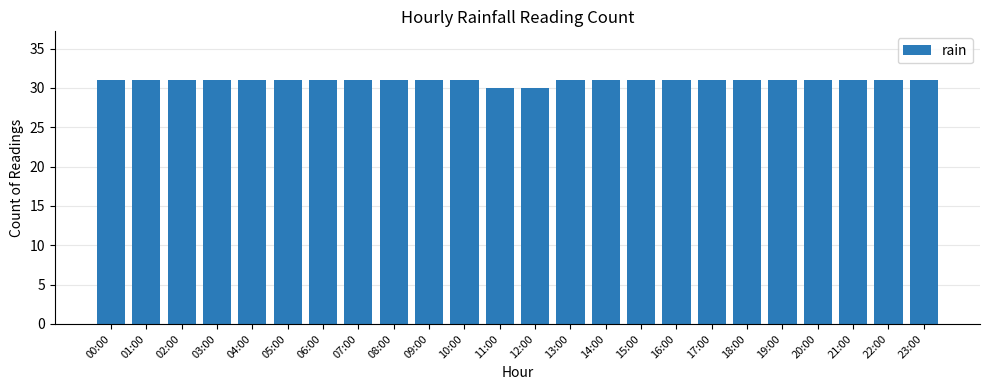

What is the ratio of the value at 17:00 to the value at 10:00?

1.0